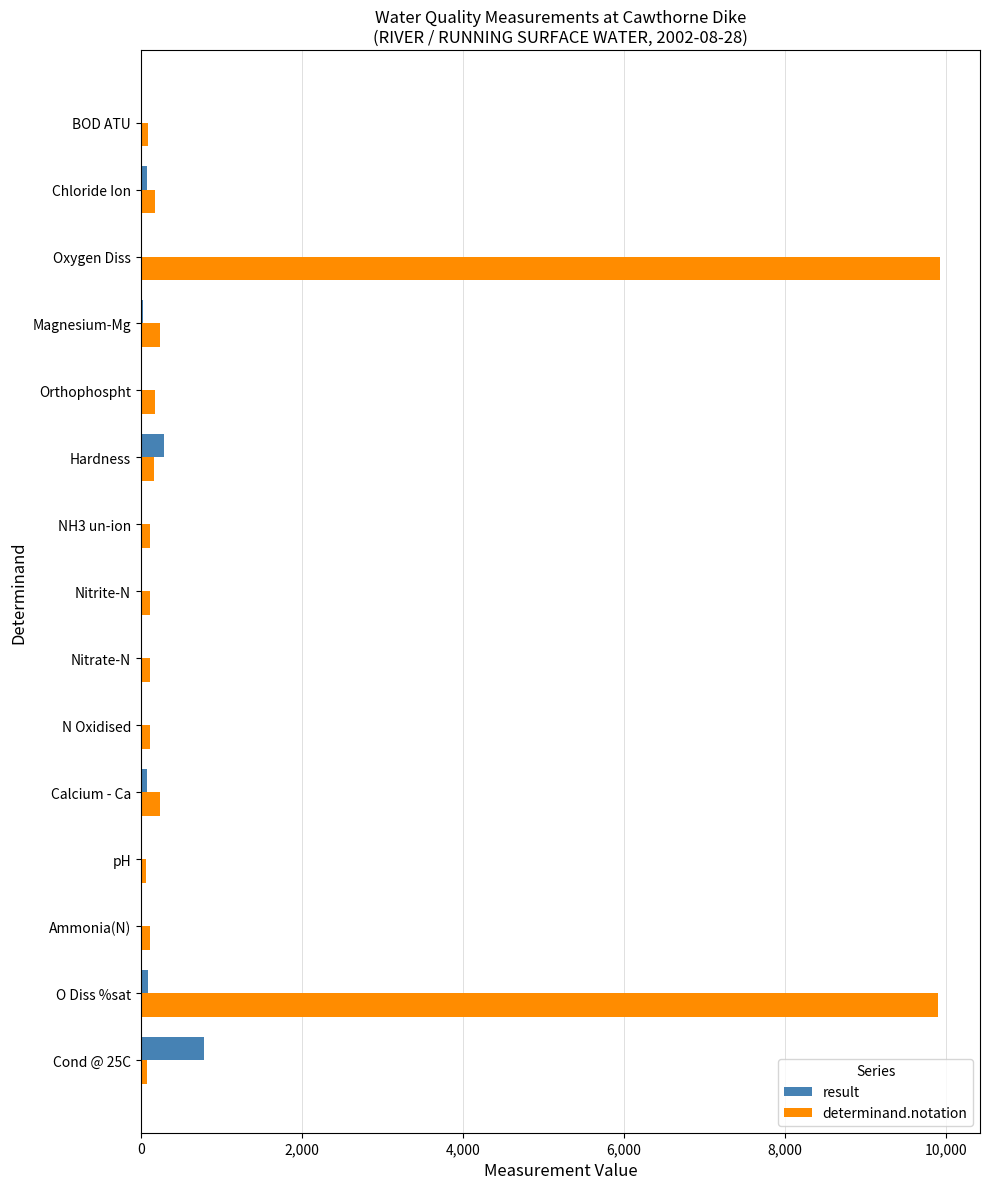

At which label does result reach its peak?

Cond @ 25C